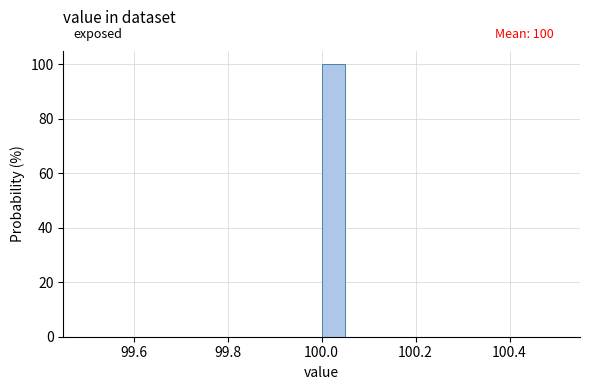

Around what value on the x-axis is the tallest bar? Give the approximate position of its centre, as read against the axis.

100.02